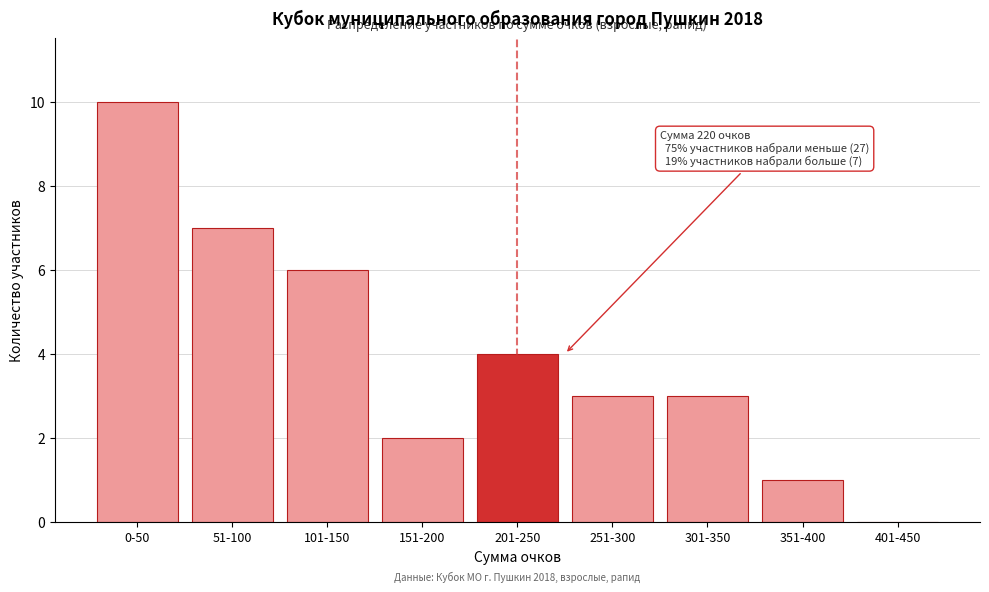

Reading right to left, transcribe all the data shown in this chart.

401-450=0	351-400=1	301-350=3	251-300=3	201-250=4	151-200=2	101-150=6	51-100=7	0-50=10